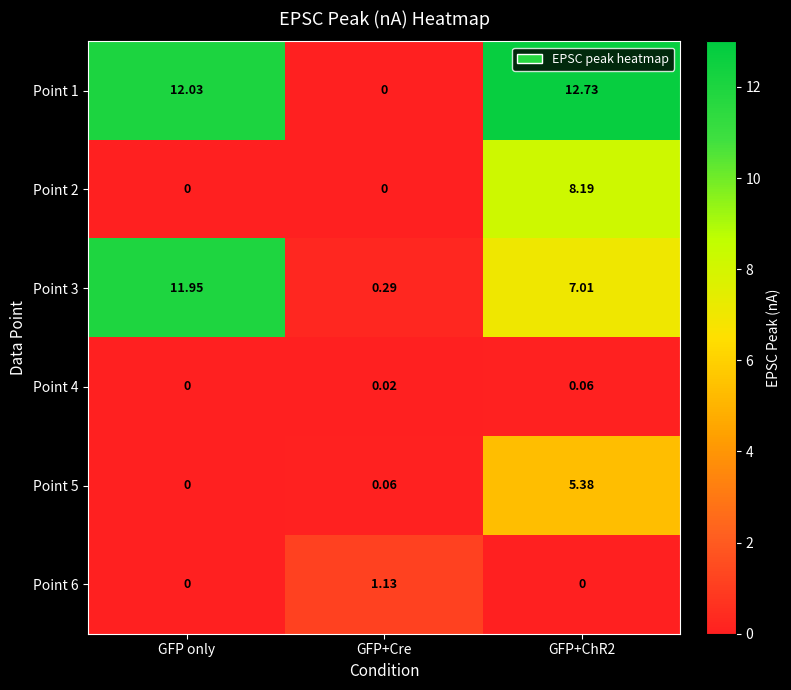

Which category has the lowest value in the Point 5 series?

GFP only